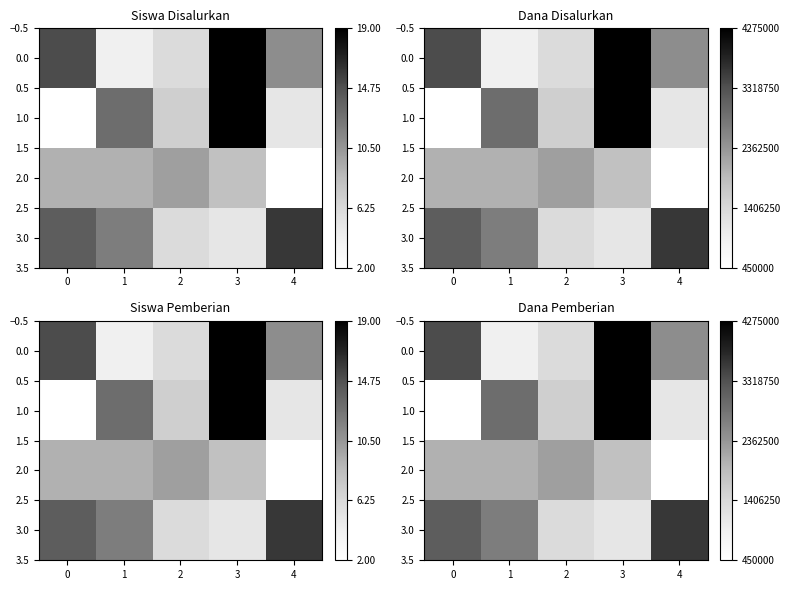

How many values in the 1.0 series are below 1575000?

2